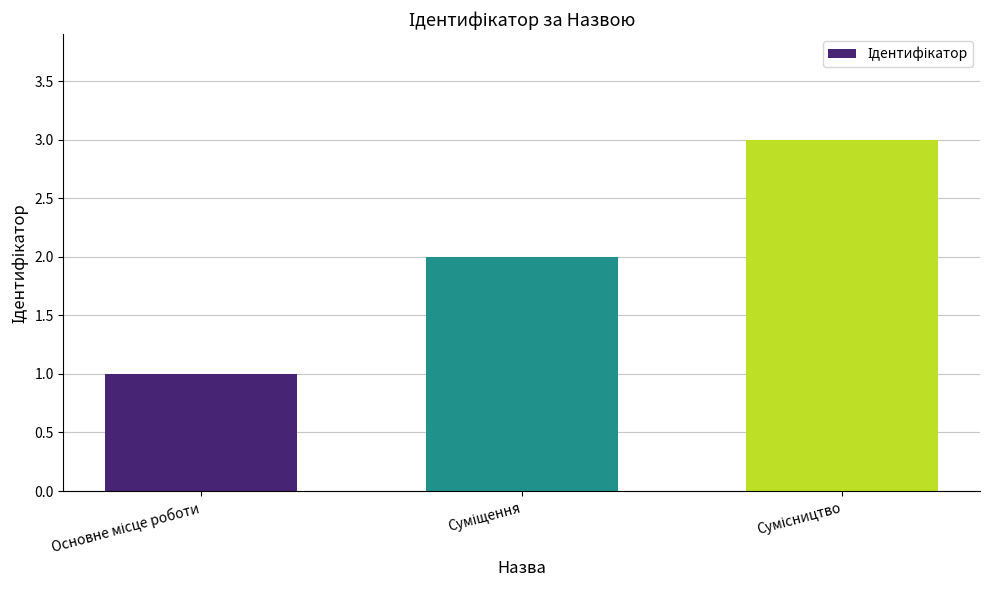

What is the sum of all values?

6